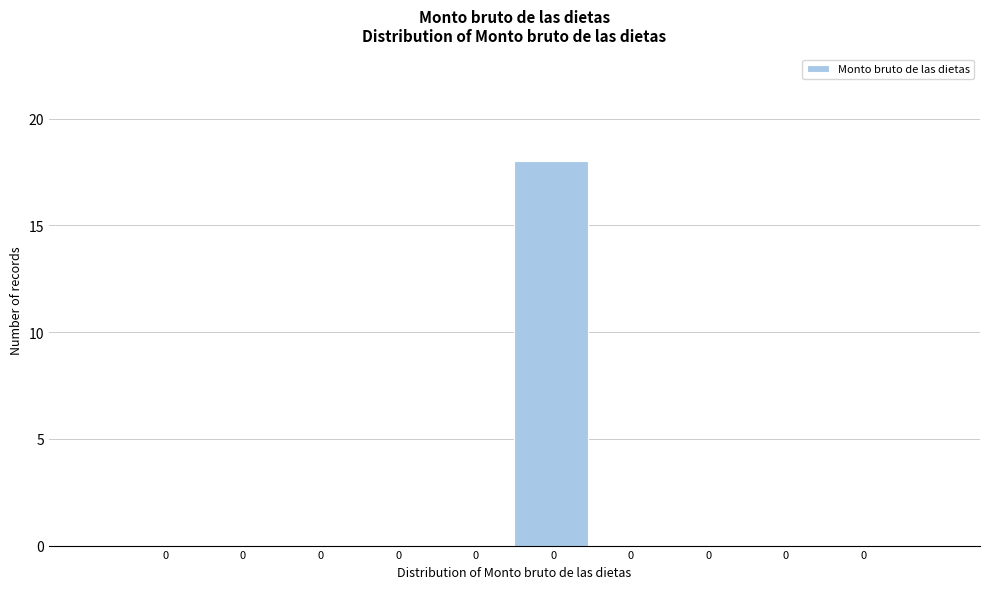

Count the number of data series in this chart.

1